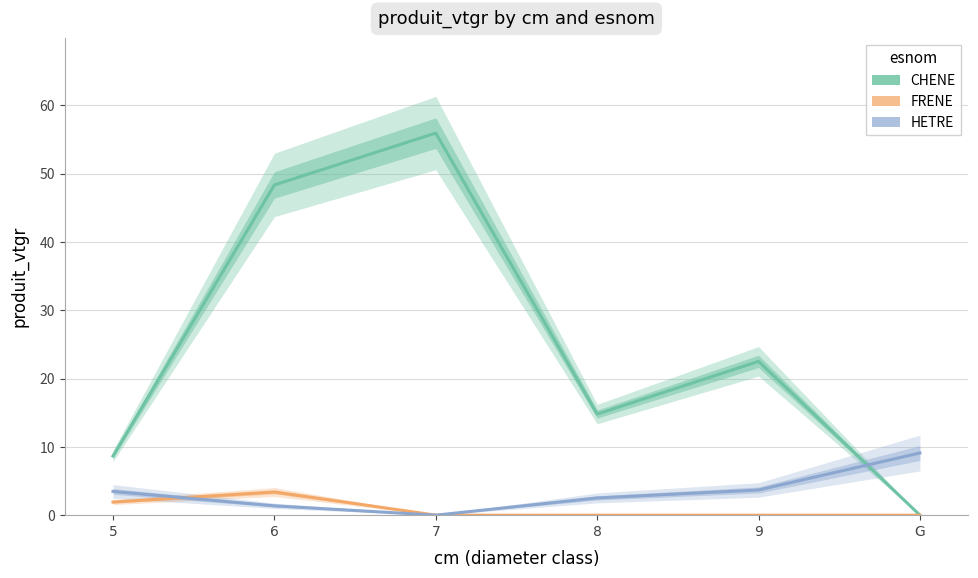

Which has a higher value, 5 or 6?

6